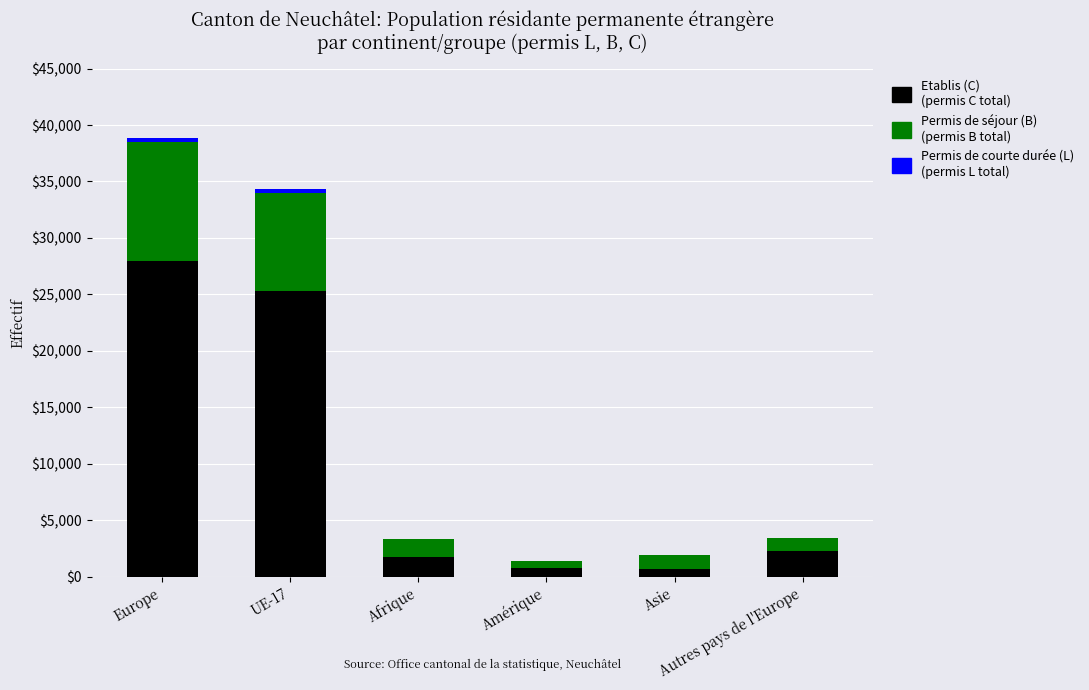

Are the bars horizontal?

No